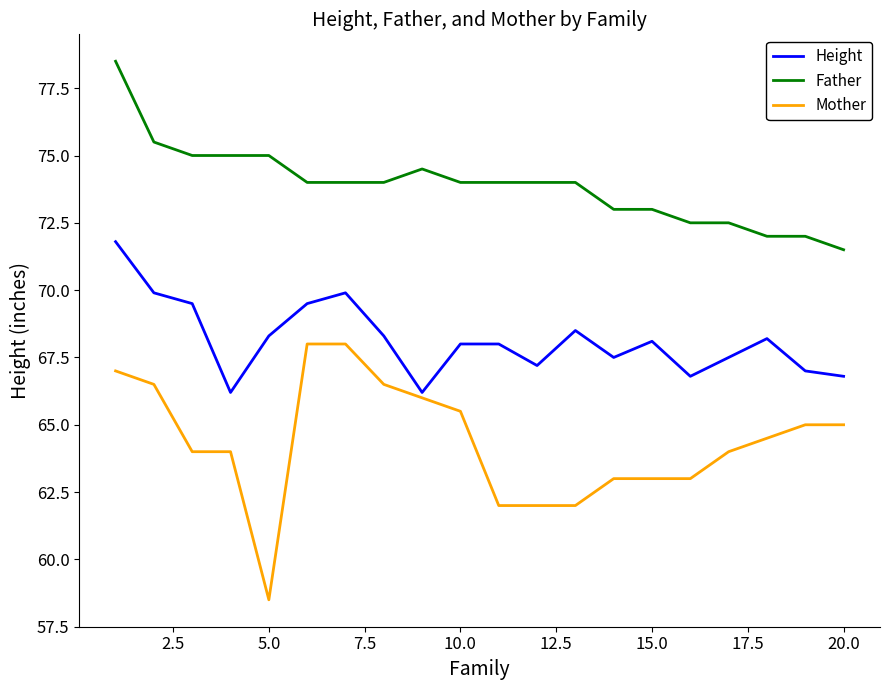

Which series has the largest total across all categories?

Father